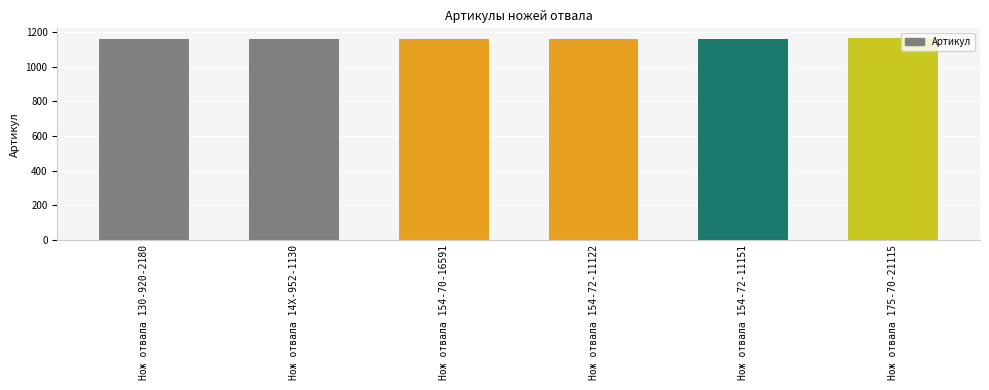

What is the change in value from Нож отвала 154-72-11122 to Нож отвала 154-72-11151?

+1